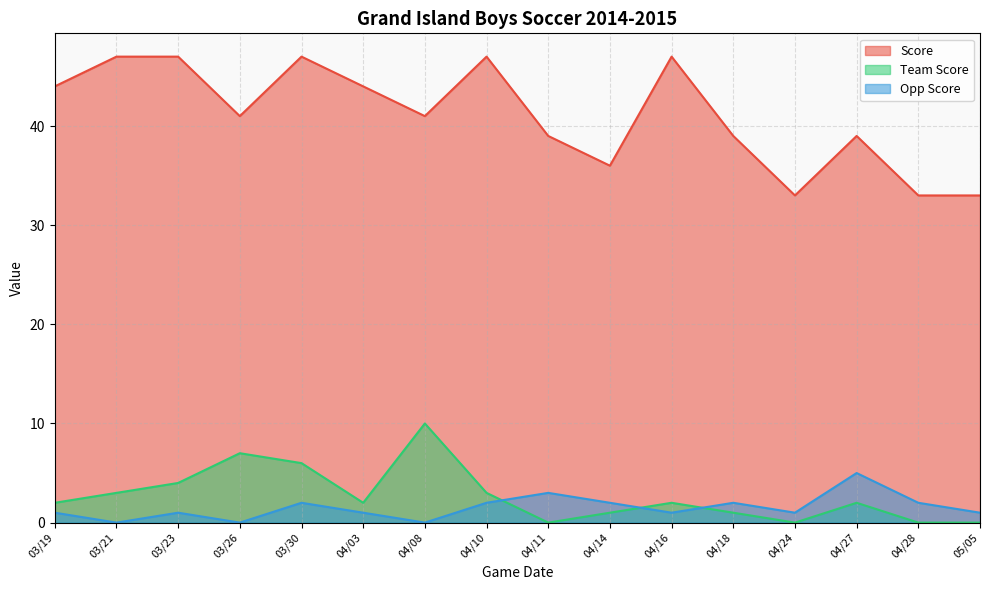

Is the value of Team Score at 04/18 greater than the value of Score at 05/05?

No